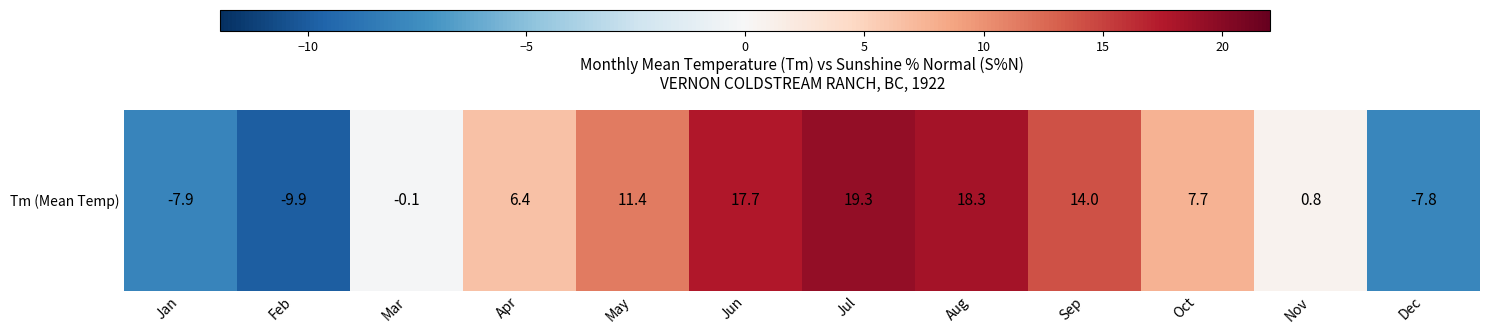

The chart shows a value of 2.6 at Oct. True or false?

False